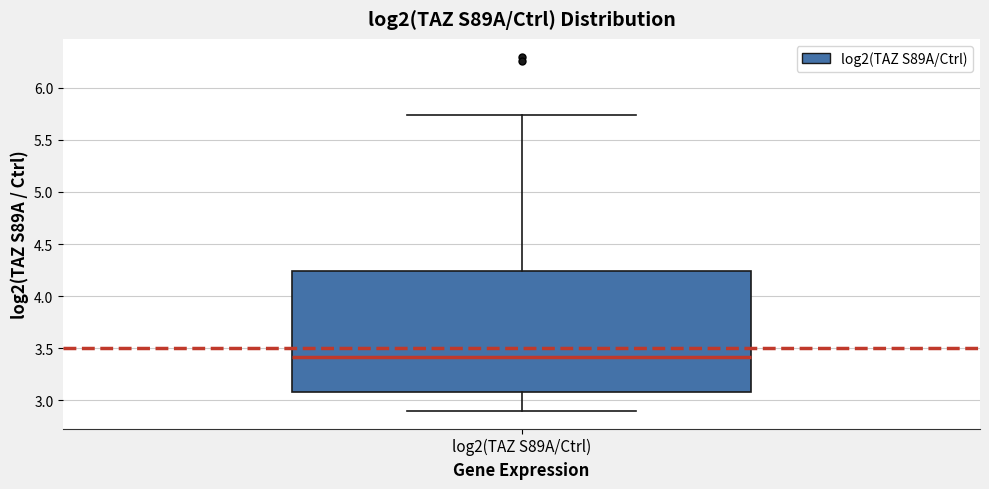

Transcribe this box plot: give where the median line is, the range the box spans, and where the two whiskers end, as read against the y-axis. The values are not printed on the chart, so give them approximately, as read against the axis.

median 3.40, box 3.10 to 4.25, whiskers 2.90 to 5.75